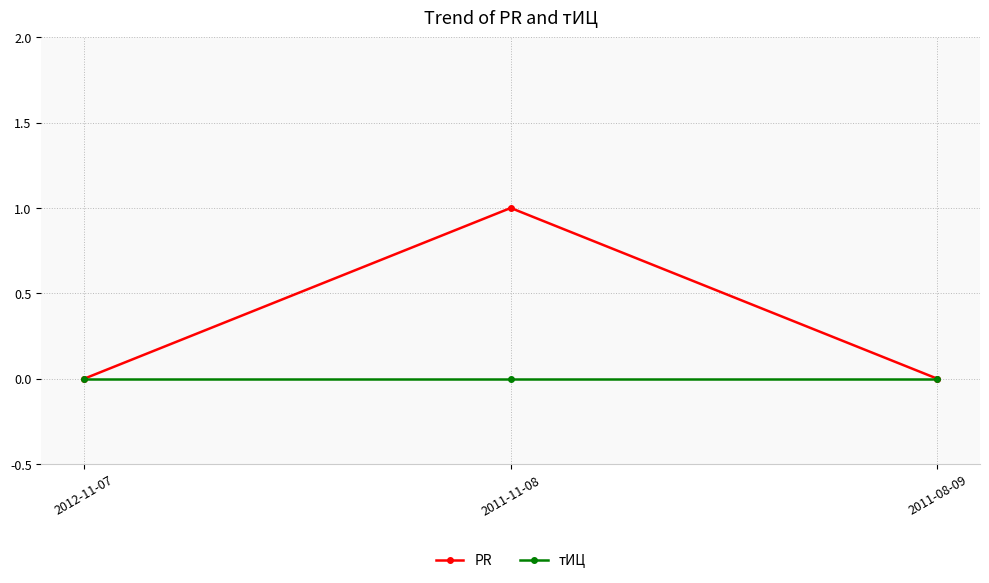

How many categories are shown in the chart?

3